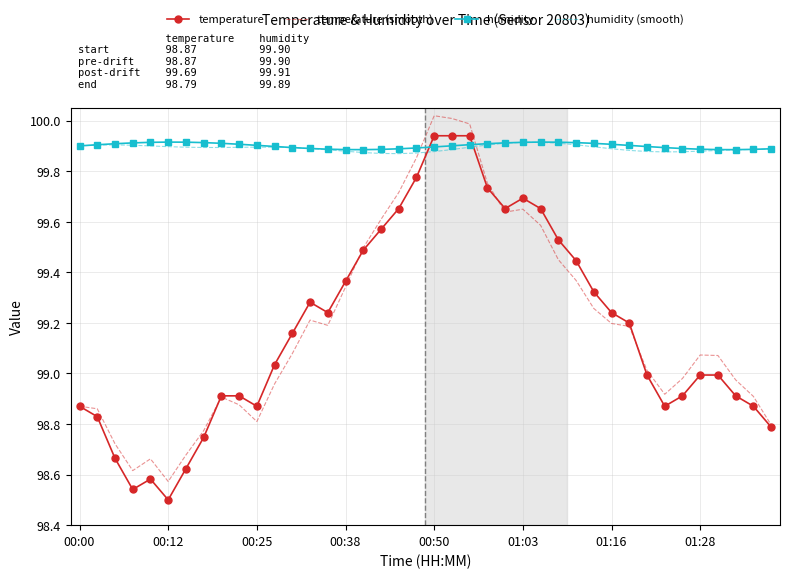

Which series ends up on top after the final intersection of temperature and humidity?

humidity